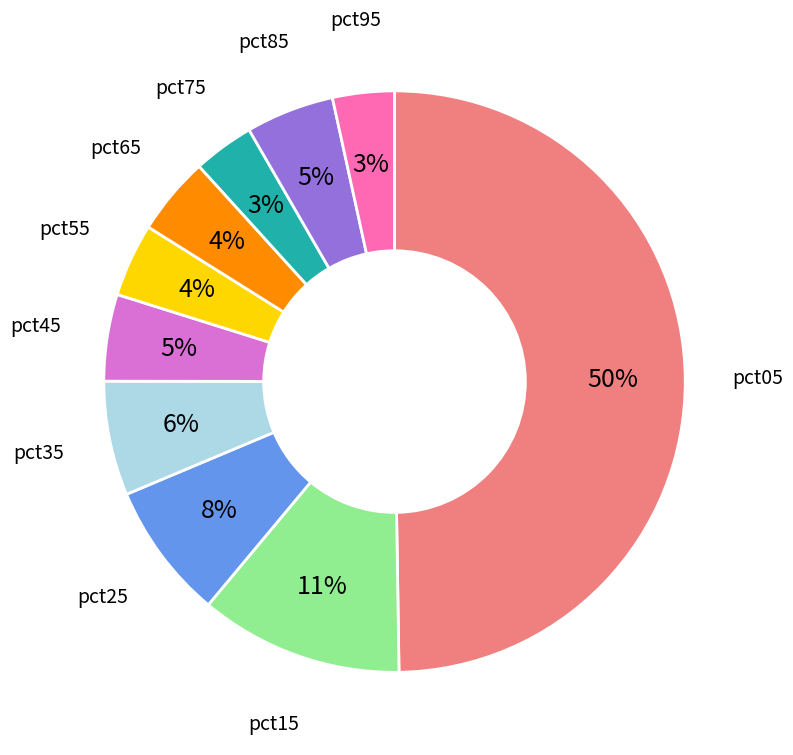

To the nearest percent, what is the average slice percentage?

10%